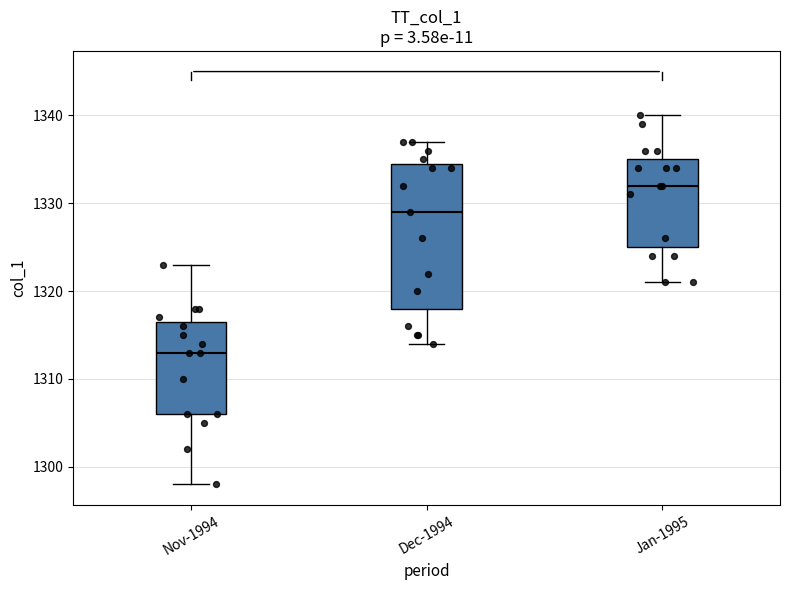

Comparing the boxes themselves (not the whiskers), which one is the tallest?

Dec-1994